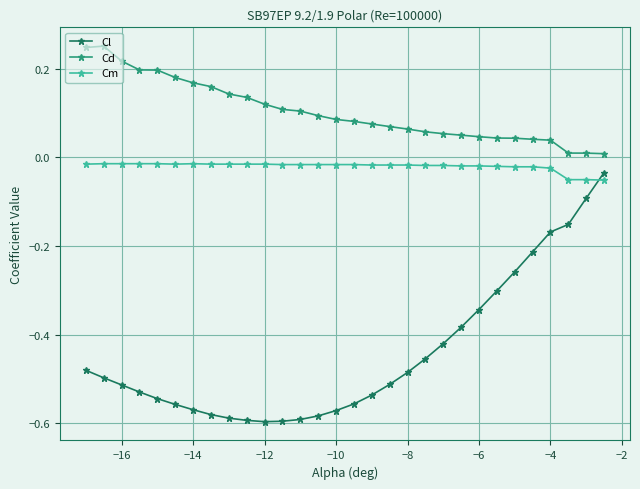

What are all the series names shown in the legend?

Cl, Cd, Cm